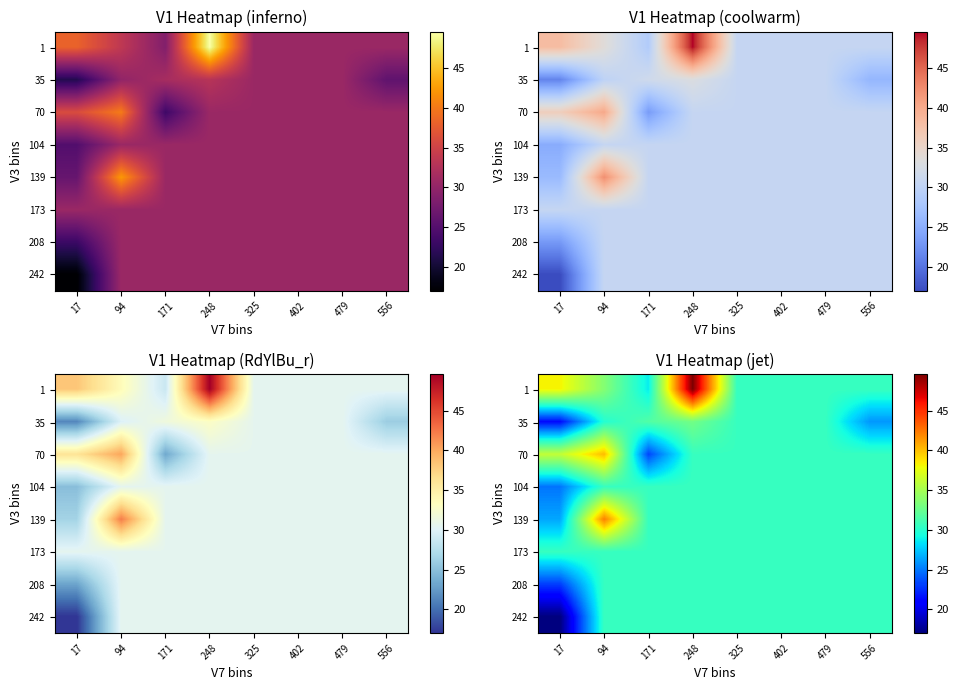

Which has a higher value, 556 or 479?

556